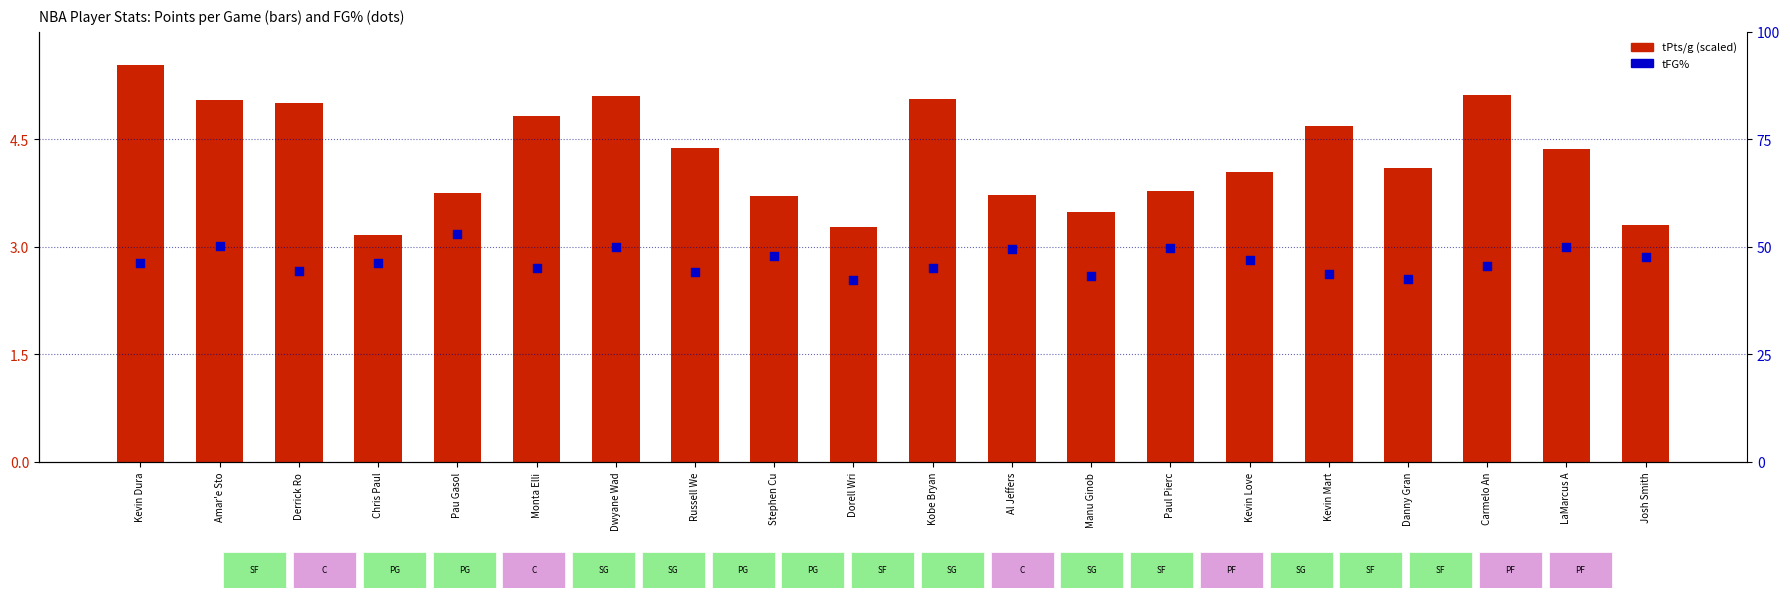

Is the value of tPts/g (scaled) at Amar'e Sto greater than the value of tFG% (percentile) at Russell We?

No